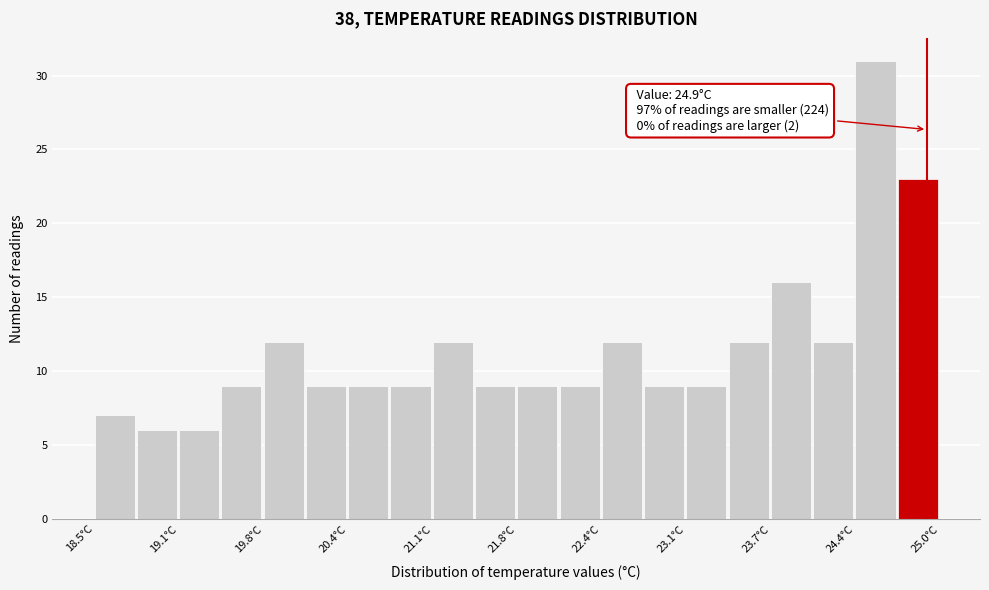

Around what value on the x-axis is the tallest bar? Give the approximate position of its centre, as read against the axis.

24.5